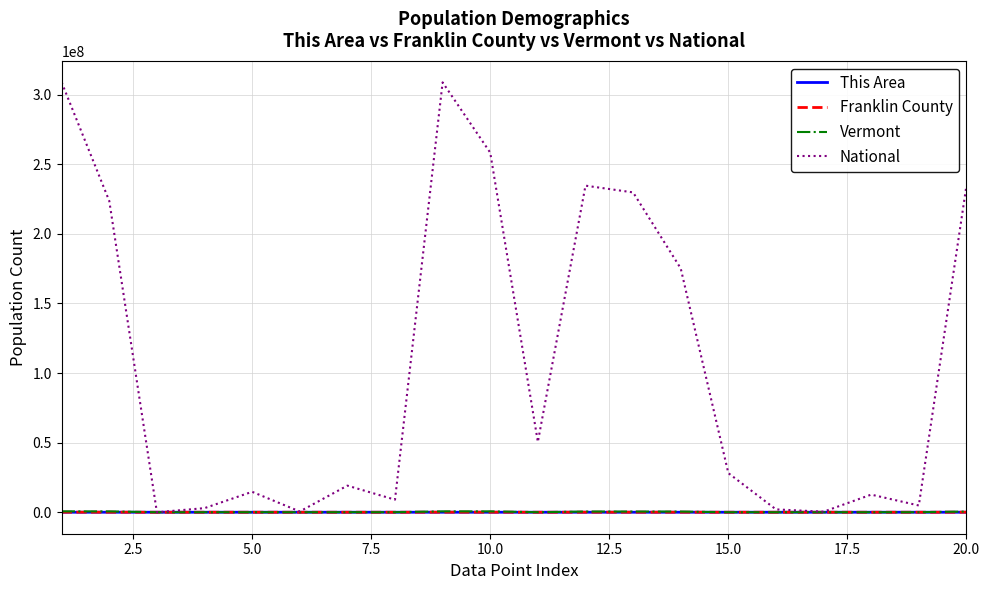

What is the greatest value displayed?

308745538